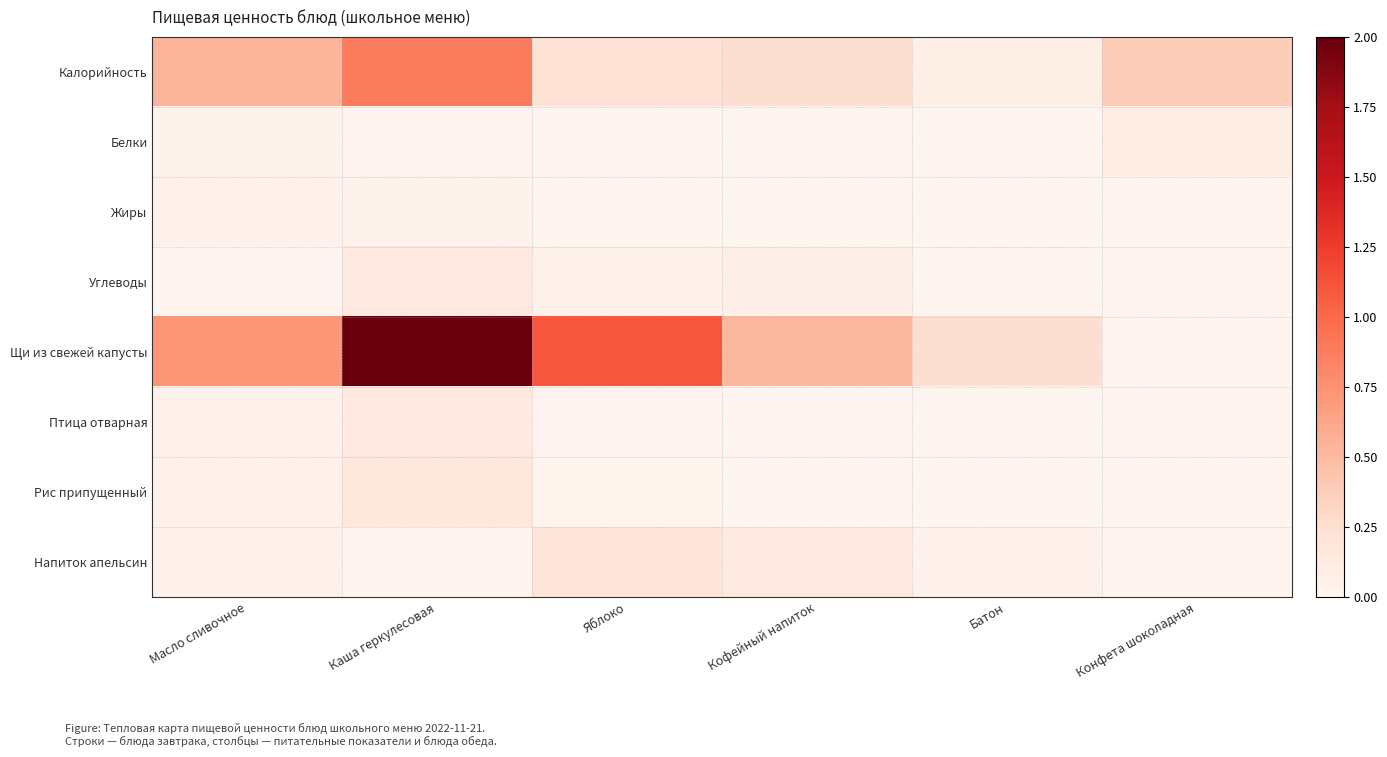

How many data points does each series have?

6